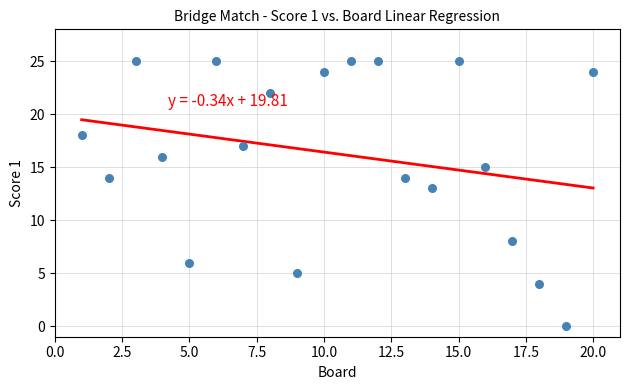

What is the range of X values (max minus min)?

19